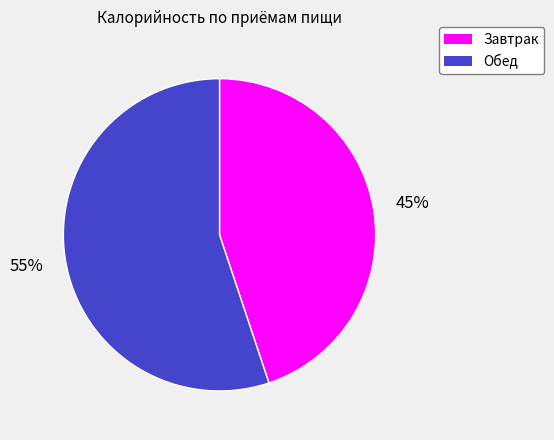

To the nearest percent, what percentage of the pie is Обед?

55%